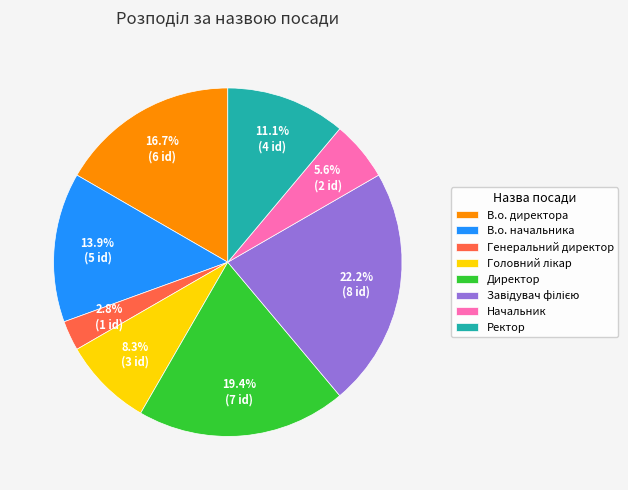

Between Ректор and В.о. директора, which is larger?

В.о. директора